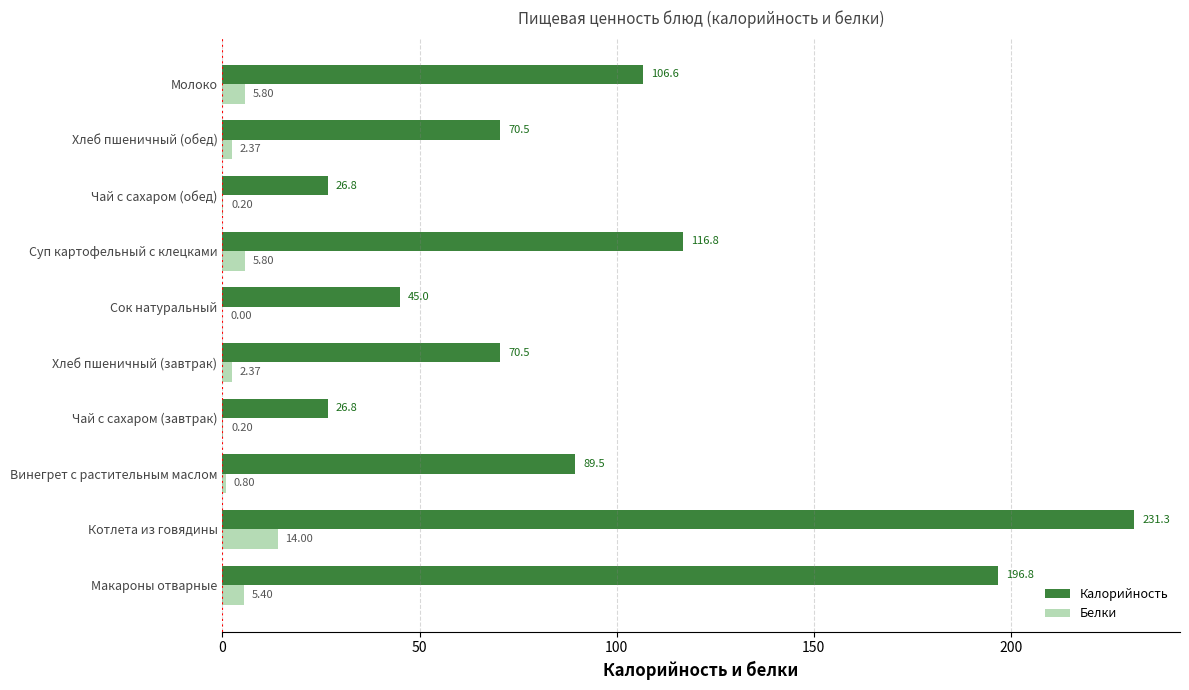

What is the sum of the Белки values at Чай с сахаром (завтрак) and Макароны отварные?

5.6